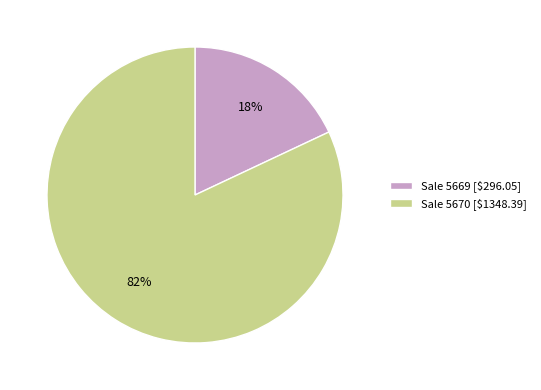

Count the number of slices in the pie.

2